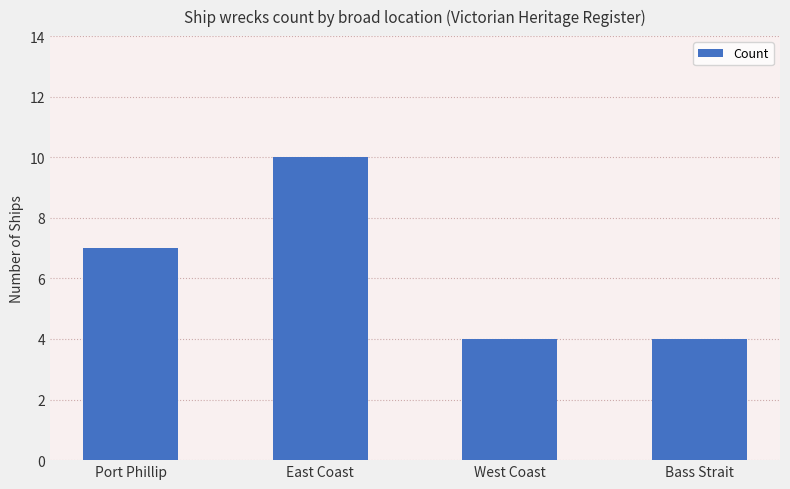

True or false: the data shows 7 at East Coast.

False